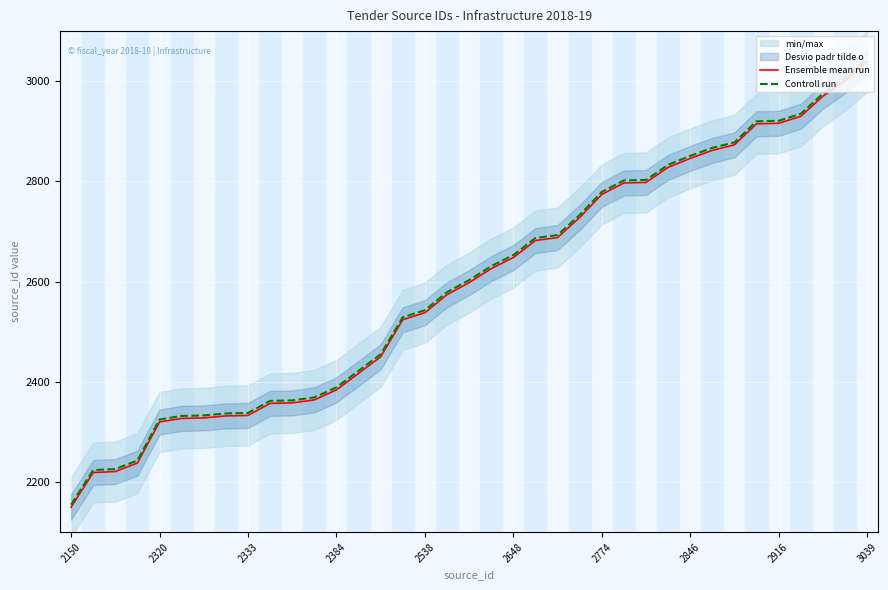

At which category does the chart reach its minimum across all series?

2150